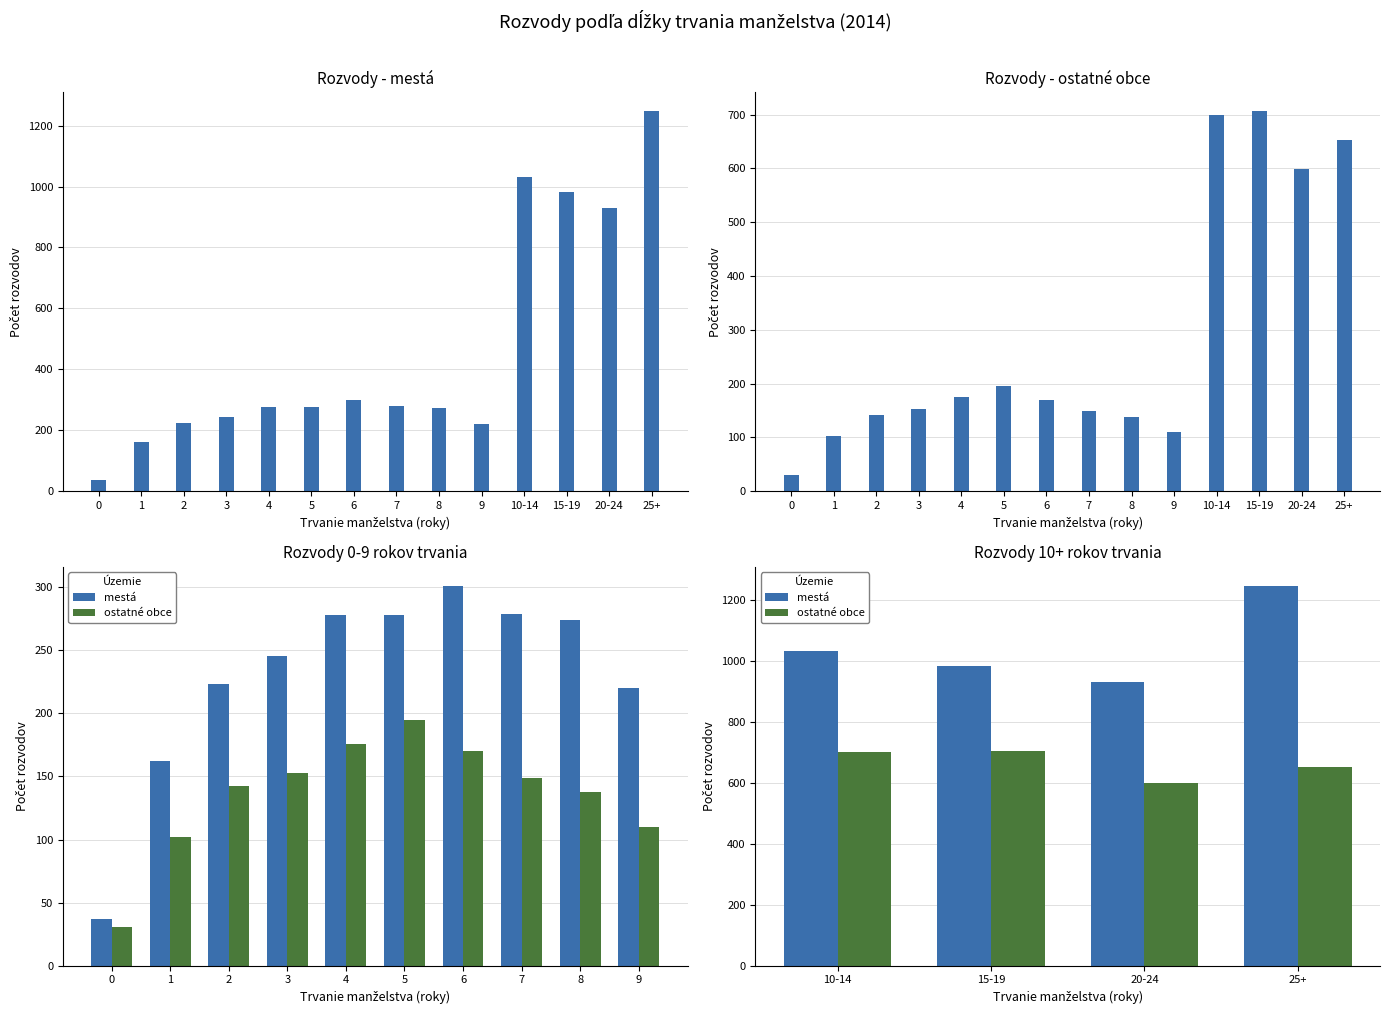

What is the sum of all ostatné obce values?

2658